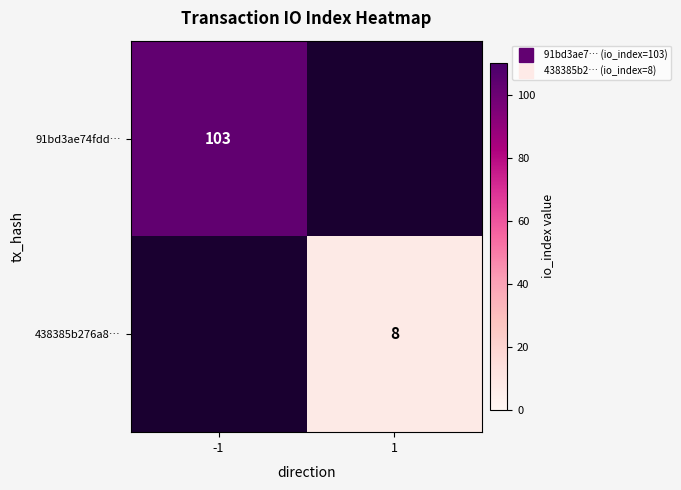

Where is 438385b276a8… nearest to the value 4?

-1